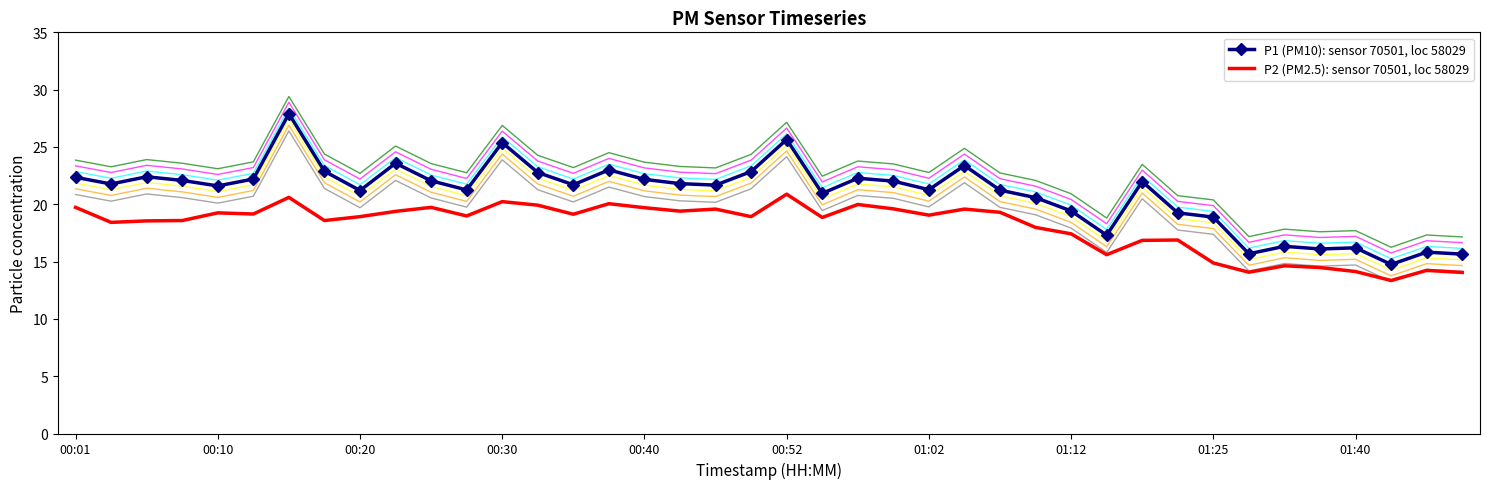

How many lines are shown in the chart?

2